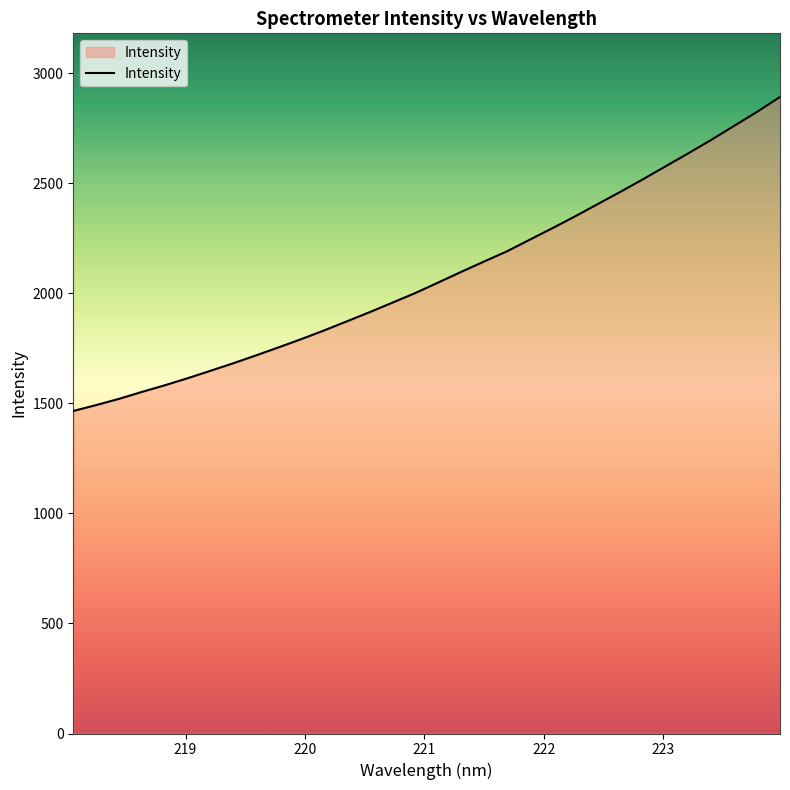

What is the minimum value shown in the chart?

1465.0